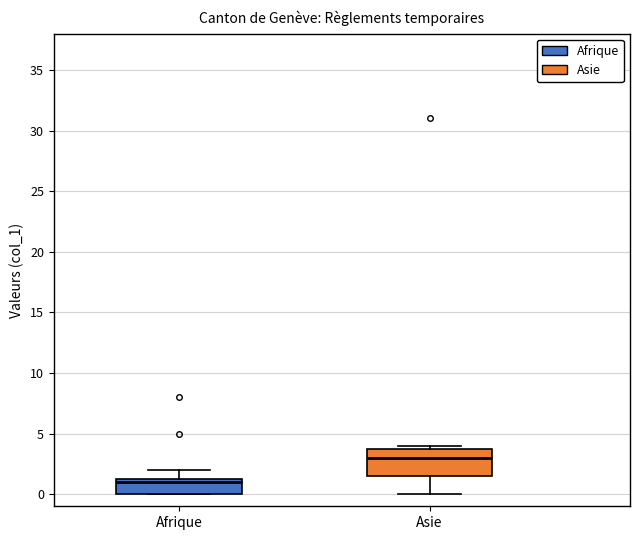

Where does the median line of the box for Asie sit on the y-axis? The values are not printed on the chart, so give them approximately, as read against the axis.

3.0